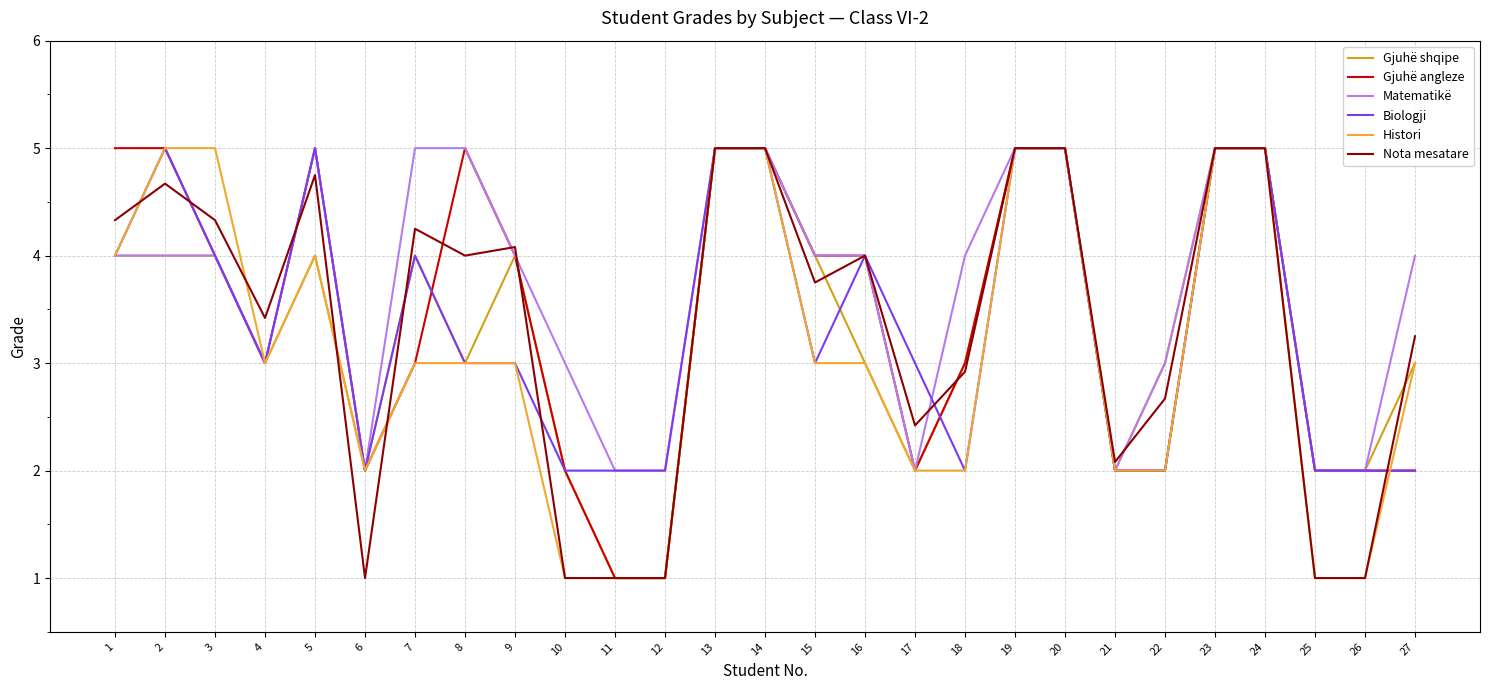

Which series has the widest spread of values?

Gjuhë shqipe